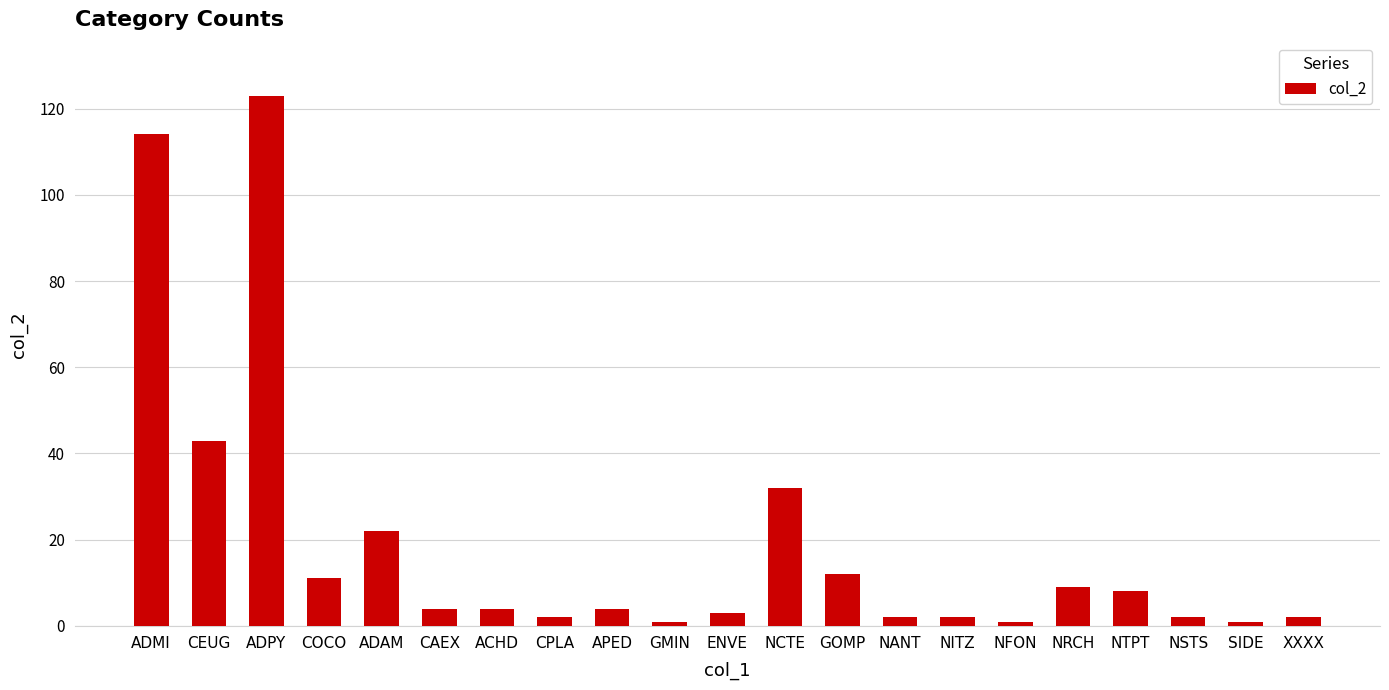

What is the label of the 21st bar from the right?

ADMI